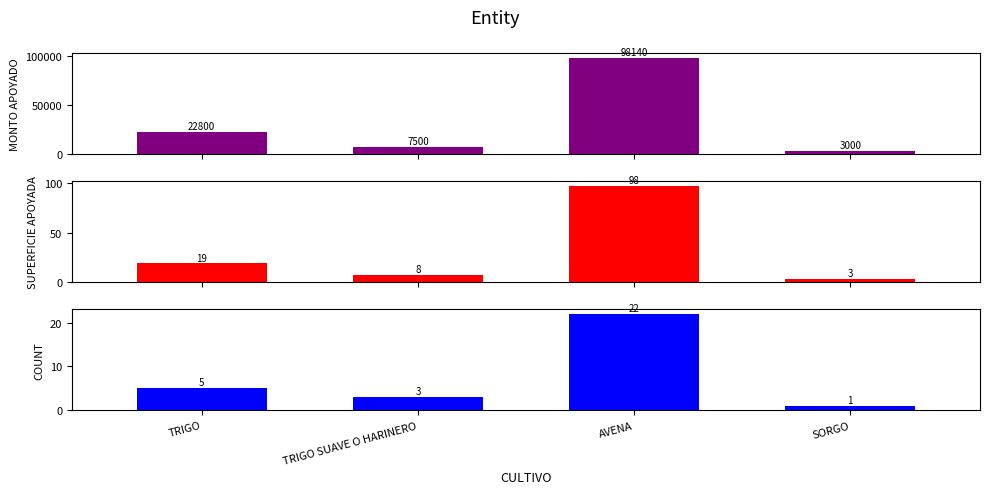

Does the chart contain stacked bars?

No